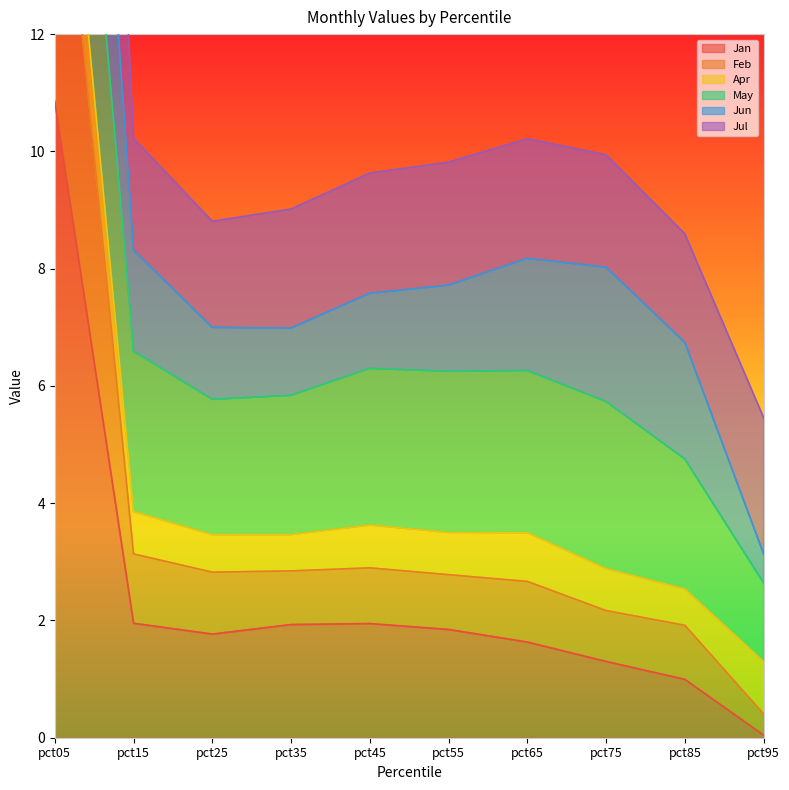

The value of Jan at pct55 is 1.8. True or false?

True